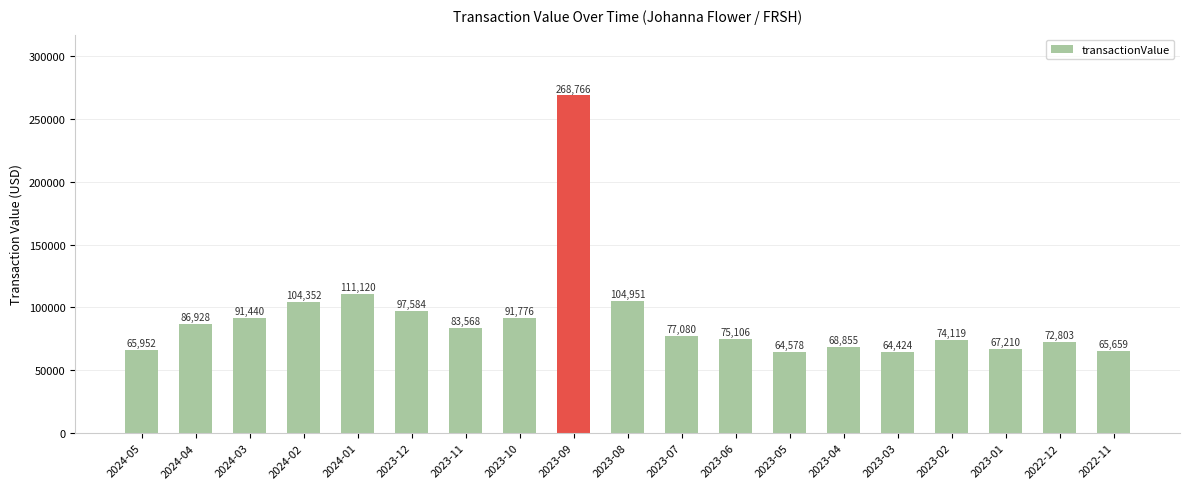

Reading right to left, what are all the values shown in this chart?

65659	72803	67210	74119	64424	68855	64578	75106	77080	104951	268766	91776	83568	97584	111120	104352	91440	86928	65952